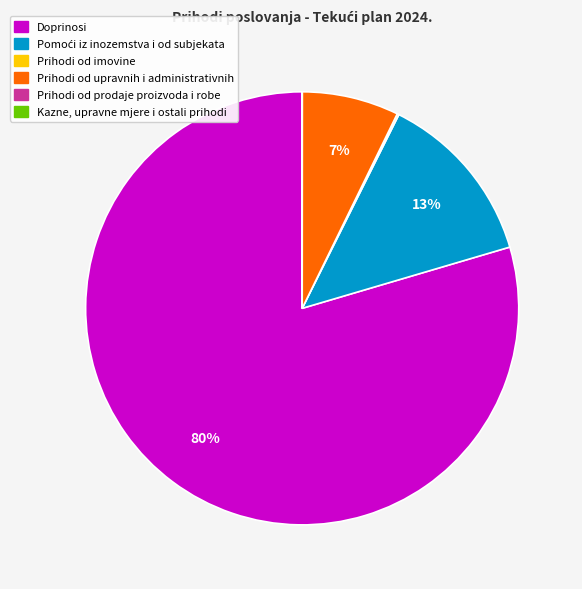

Does any single category account for the majority?

Yes